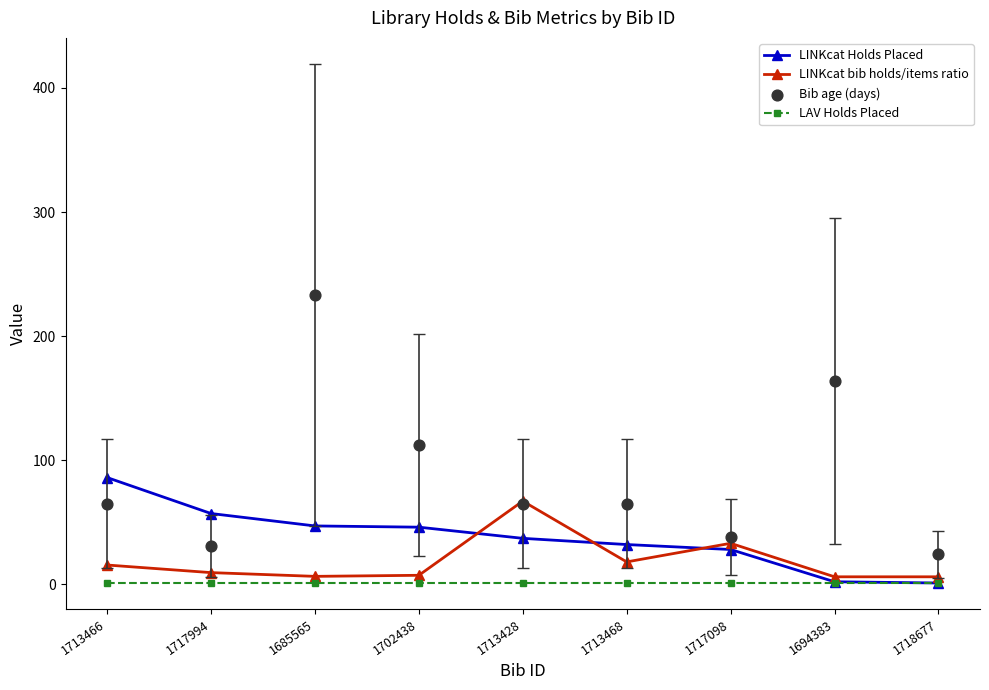

Which series reaches the maximum Y coordinate?

Bib age (days)